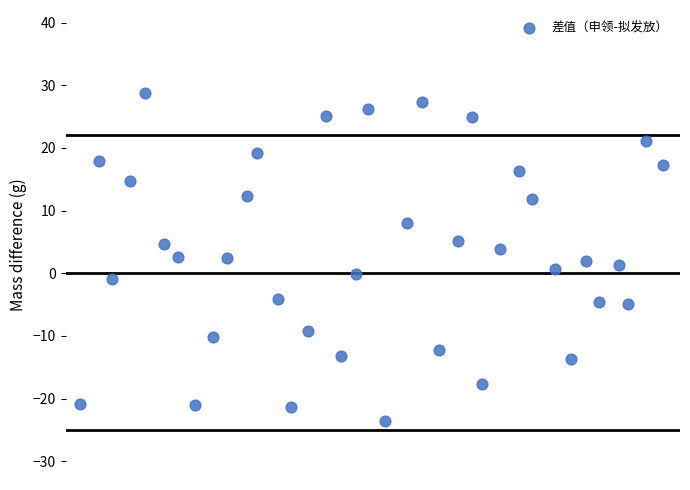

What is the range of X values (max minus min)?

36.1